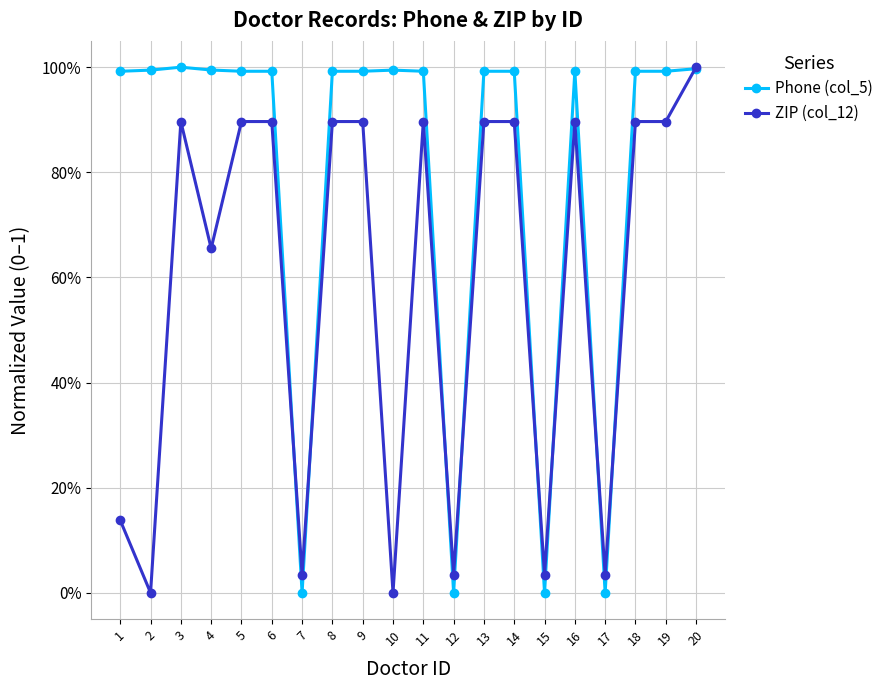

Which series ends up on top after the final intersection of ZIP (col_12) and Phone (col_5)?

ZIP (col_12)